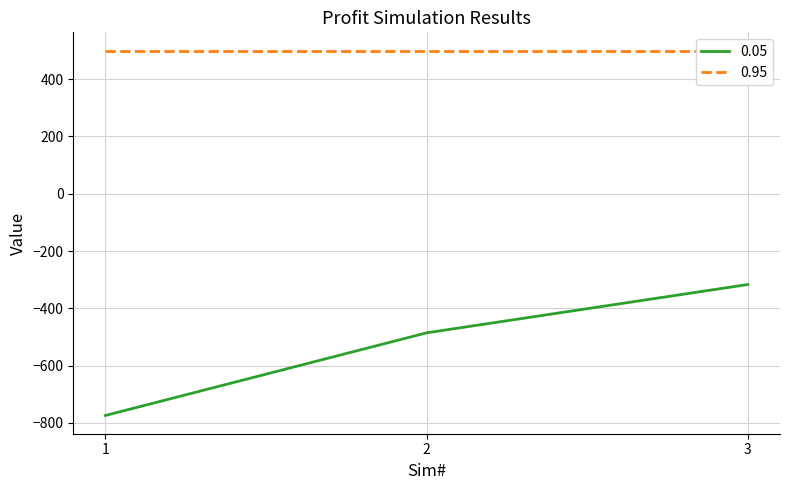

What is the greatest value displayed?

-316.9